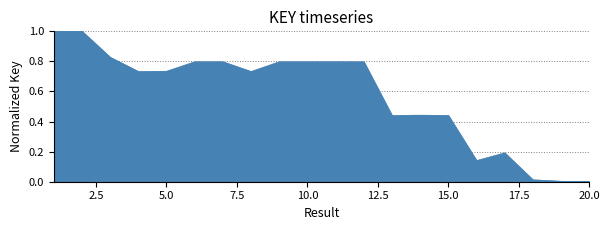

What is the greatest value displayed?

1.0